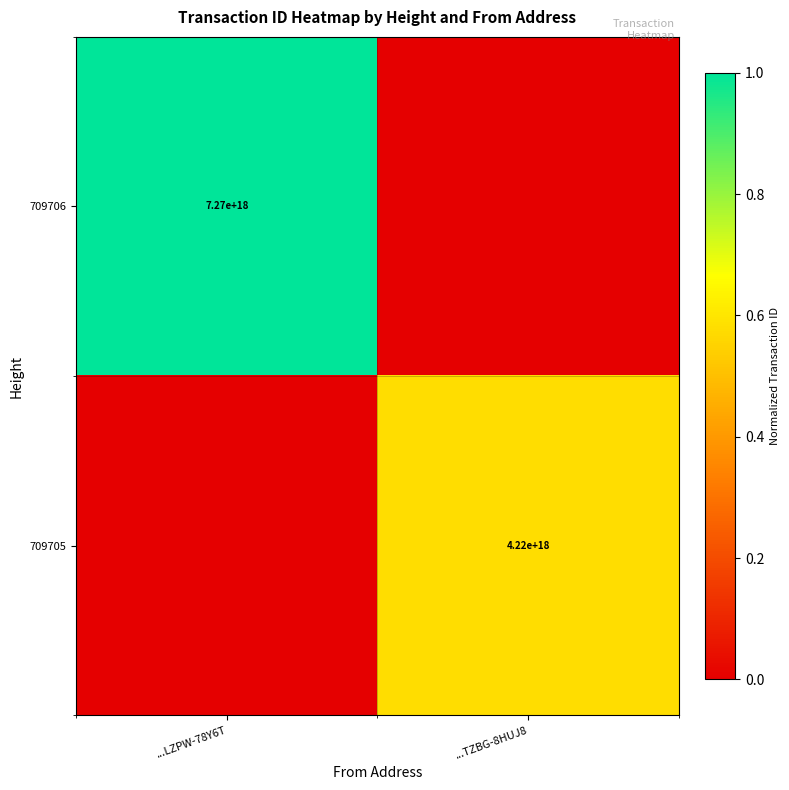

Is it true that 709706 equals 10496247745520287744 at ...LZPW-78Y6T?

False